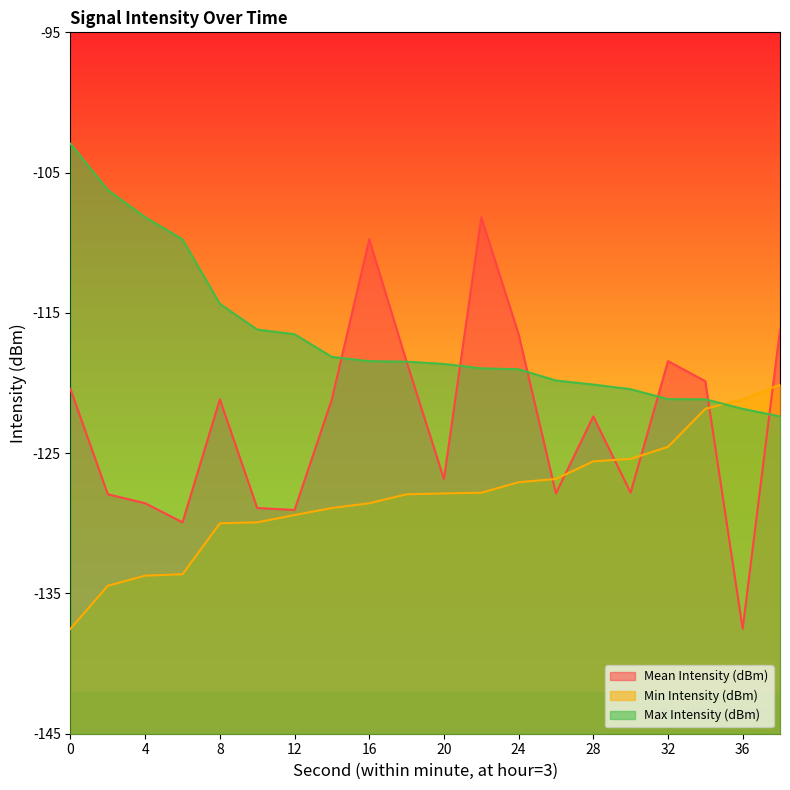

Reading left to right, extract all data points from this chart.

Mean Intensity (dBm): -120.4	-127.9	-128.6	-129.9	-121.2	-128.9	-129.1	-121.2	-109.8	-118.5	-126.8	-108.2	-116.5	-127.9	-122.4	-127.8	-118.4	-119.9	-137.5	-116.2
Min Intensity (dBm): -137.5	-134.4	-133.7	-133.6	-130.0	-129.9	-129.4	-128.9	-128.6	-127.9	-127.9	-127.8	-127.1	-126.8	-125.6	-125.4	-124.5	-121.8	-121.2	-120.1
Max Intensity (dBm): -102.9	-106.2	-108.2	-109.8	-114.4	-116.2	-116.5	-118.1	-118.4	-118.5	-118.6	-119.0	-119.0	-119.8	-120.1	-120.4	-121.2	-121.2	-121.8	-122.4